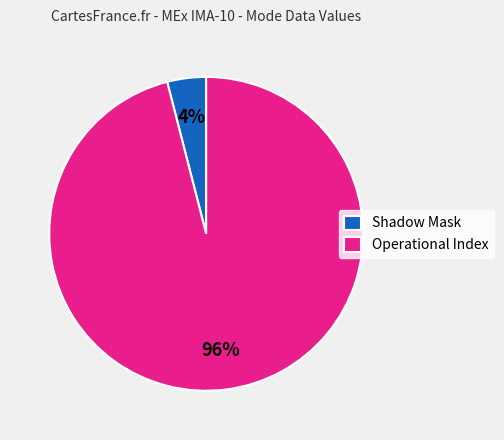

What percentage is the Operational Index slice, to the nearest percent?

96%